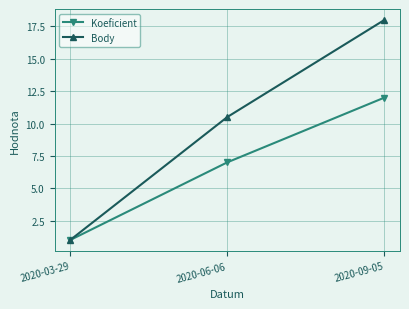

Rank the series at 2020-09-05 from highest to lowest value.

Body, Koeficient